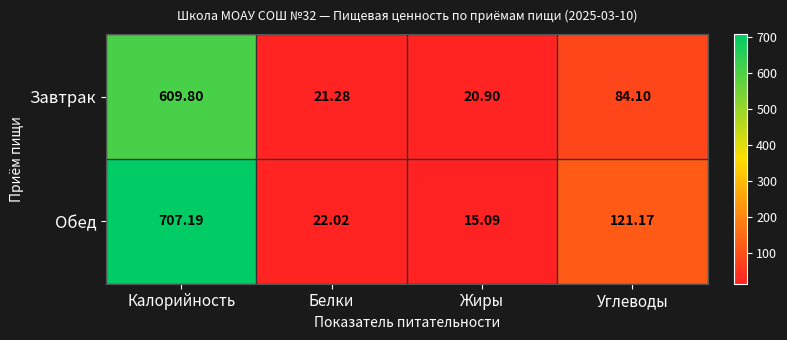

What is the total value across all series at Жиры?

36.0